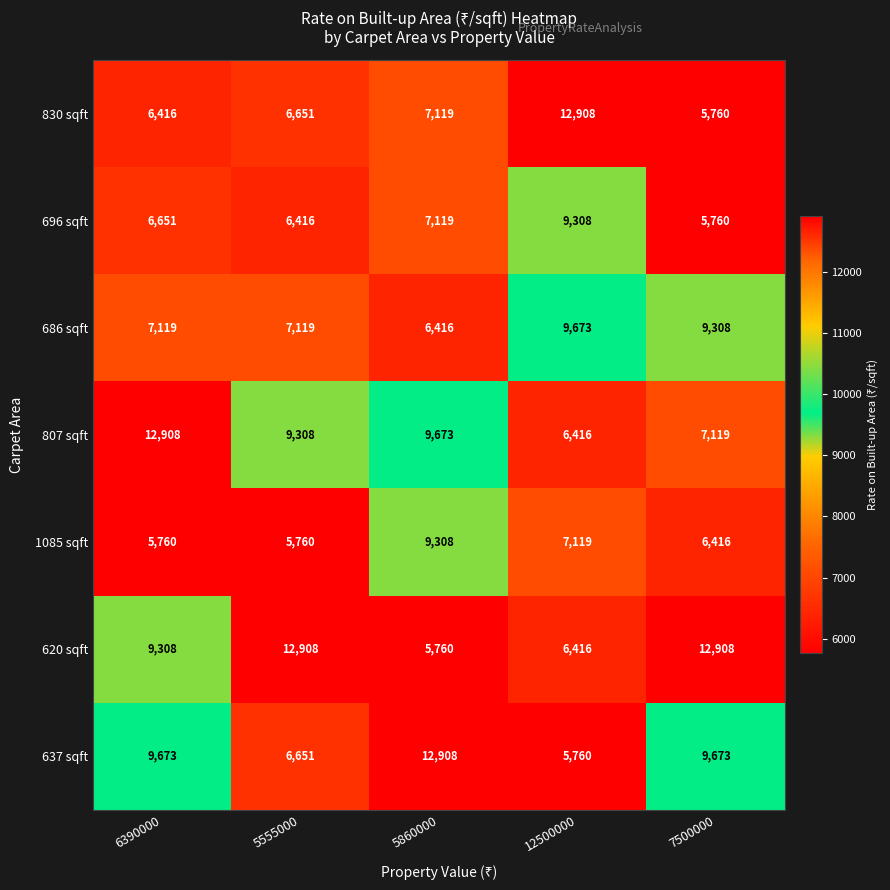

Which series changed the most between 5555000 and 7500000?

637 sqft